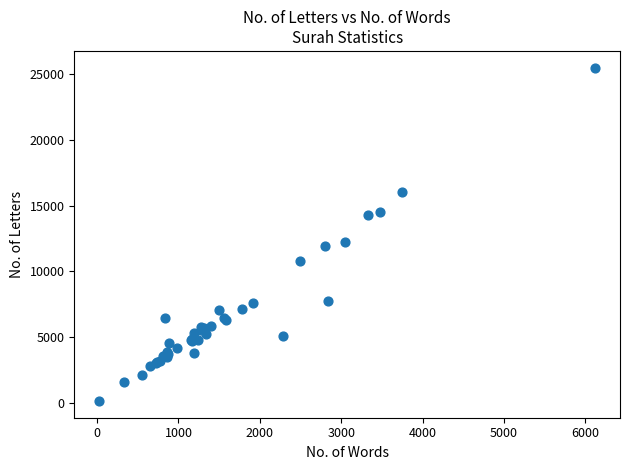

What Y value in the scatter plot is closest to 12811?

12240